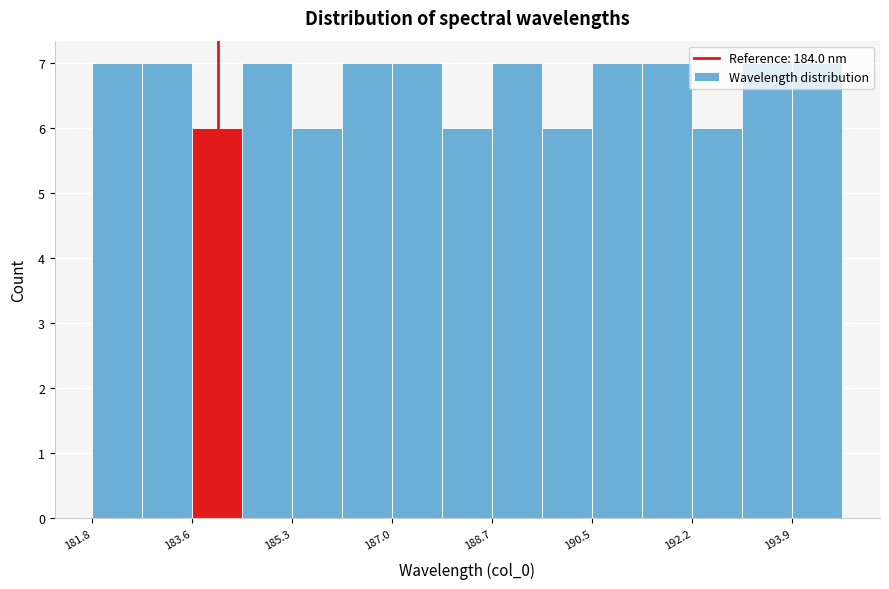

Reading left to right, transcribe this chart: for each bar, give the range it covers on the x-axis and its height. Neither the bar edges nor the heights are printed on the chart, so give them approximately, as read against the axes.

181.8 to 182.8: 7
182.8 to 183.6: 7
183.6 to 184.4: 6
184.4 to 185.2: 7
185.2 to 186.2: 6
186.2 to 187.0: 7
187.0 to 187.8: 7
187.8 to 188.8: 6
188.8 to 189.6: 7
189.6 to 190.4: 6
190.4 to 191.4: 7
191.4 to 192.2: 7
192.2 to 193.0: 6
193.0 to 194.0: 7
194.0 to 194.8: 7